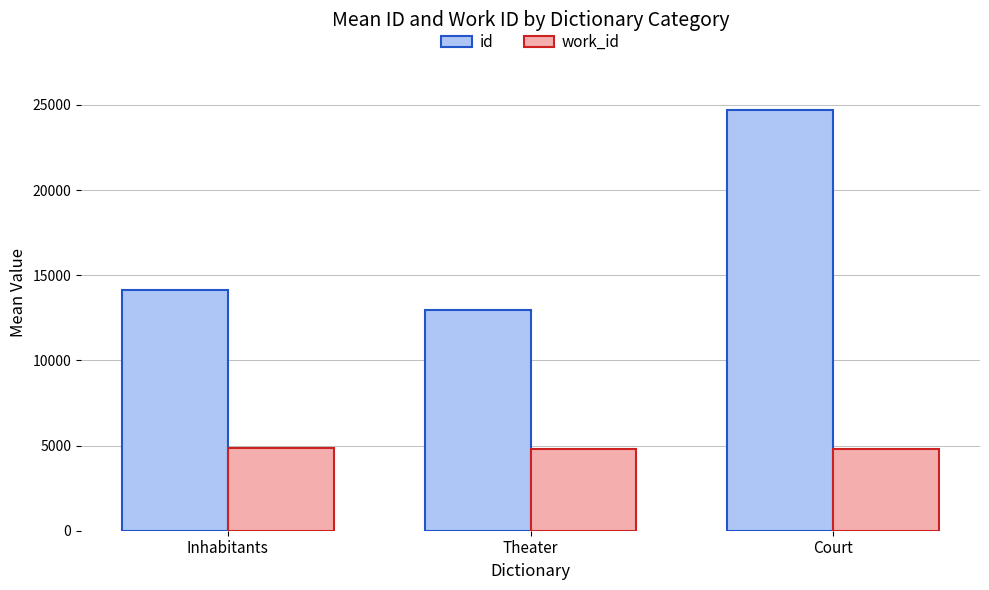

What is the difference between the highest and lowest values at Inhabitants?

9290